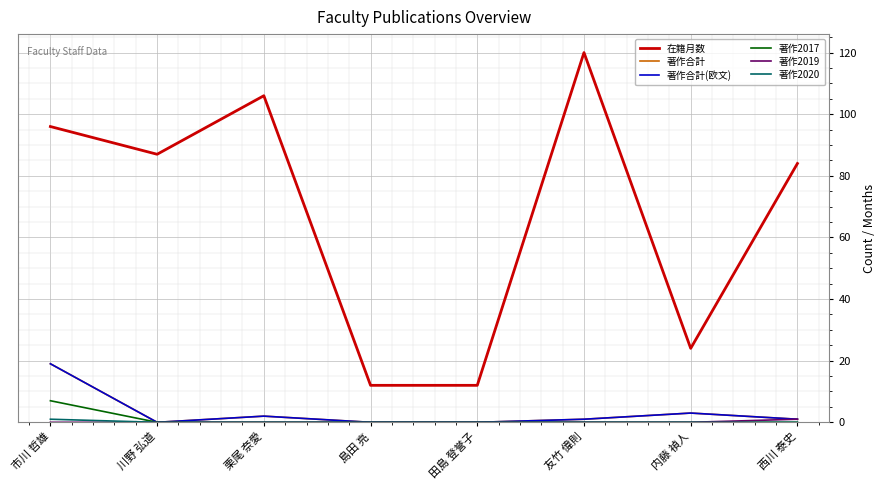

Does the chart have visible grid lines?

Yes